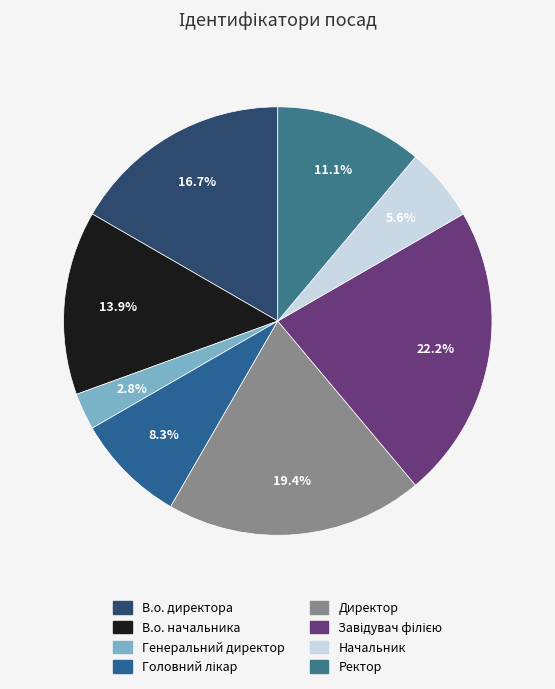

What is the change in value from Головний лікар to Директор?

+4